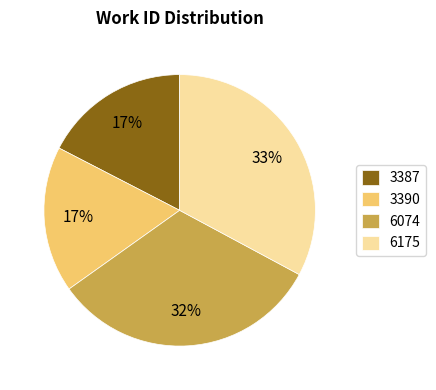

Which category has the biggest portion of the pie?

6175